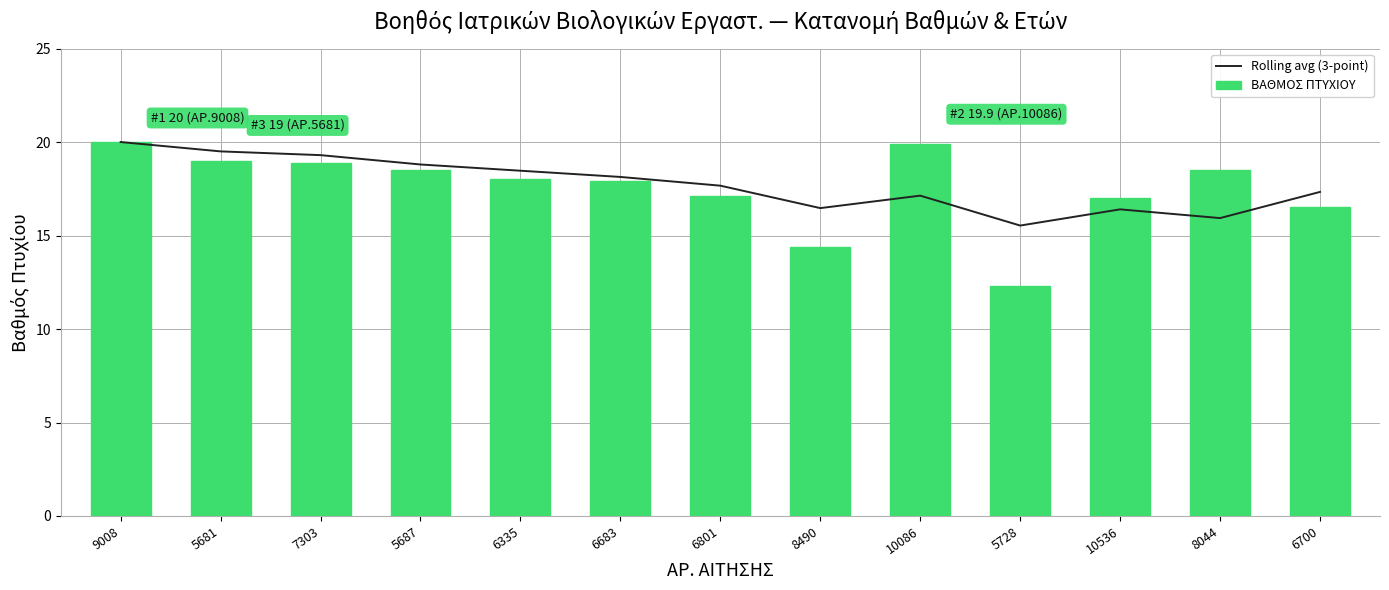

Reading left to right, list all the values displayed in this chart.

Rolling avg (3-point): 20.0	19.5	19.3	18.8	18.5	18.1	17.7	16.5	17.1	15.5	16.4	15.9	17.3
ΒΑΘΜΟΣ ΠΤΥΧΙΟΥ: 20.0	19.0	18.9	18.5	18.0	17.9	17.1	14.4	19.9	12.3	17.0	18.5	16.5